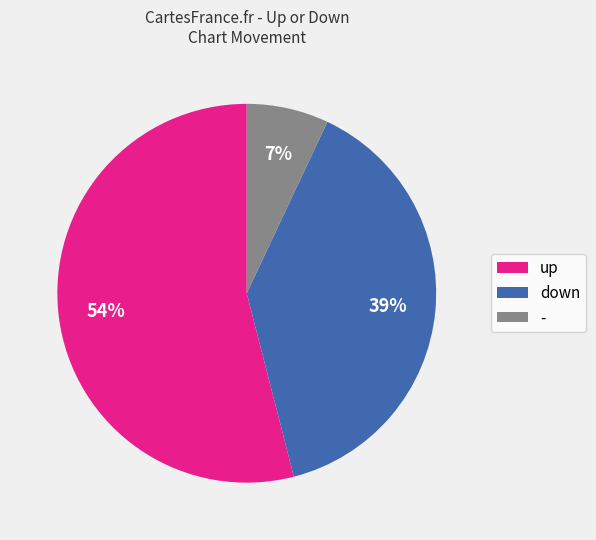

Approximately how many times larger is the value at up compared to down?

1.4